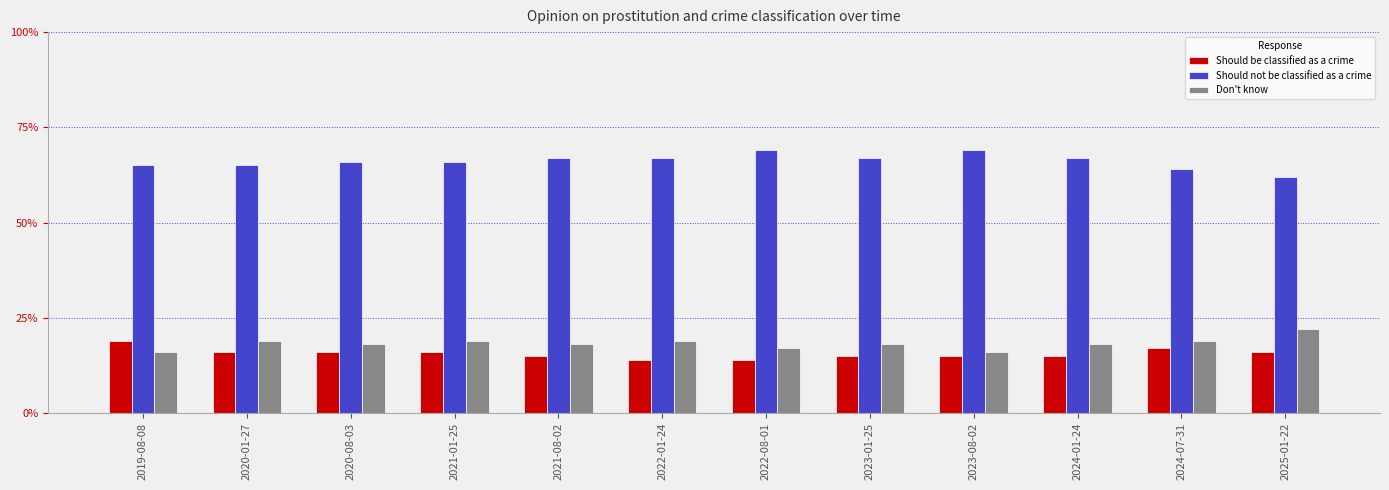

Is the value of Should be classified as a crime at 2021-01-25 greater than the value of Should not be classified as a crime at 2021-08-02?

No